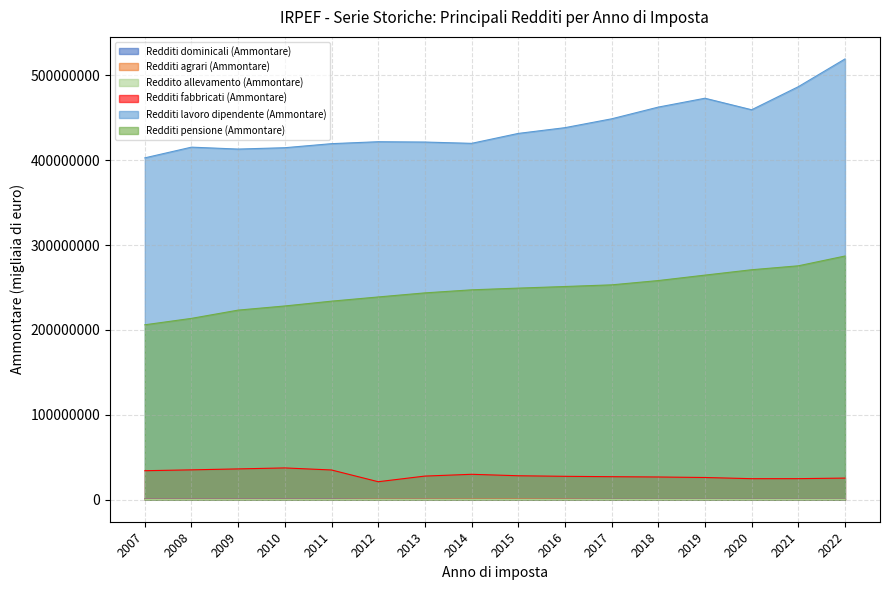

Reading right to left, extract all data points from this chart.

Redditi dominicali (Ammontare): 2022=611046.0	2021=615540.0	2020=620039.0	2019=624418.0	2018=631593.0	2017=631355.0	2016=921783.0	2015=588044.0	2014=543212.0	2013=773278.0	2012=598793.2	2011=1144232.0	2010=1148362.7	2009=1143615.3	2008=1137746.1	2007=1141847.2
Redditi agrari (Ammontare): 2022=459986.0	2021=464802.0	2020=466808.0	2019=478311.0	2018=487359.0	2017=498804.0	2016=808274.0	2015=842118.0	2014=773294.0	2013=766564.0	2012=680808.5	2011=677840.0	2010=687402.6	2009=687900.5	2008=688539.4	2007=692512.1
Reddito allevamento (Ammontare): 2022=255244.0	2021=206683.0	2020=165614.0	2019=197972.0	2018=196047.0	2017=182946.0	2016=170812.0	2015=162734.0	2014=154597.0	2013=141304.0	2012=139211.9	2011=123005.0	2010=114353.3	2009=110476.2	2008=108308.4	2007=103256.5
Redditi fabbricati (Ammontare): 2022=25446407.0	2021=24786823.0	2020=24755932.0	2019=26142652.0	2018=26743254.0	2017=27095403.0	2016=27531252.0	2015=28204762.0	2014=29915642.0	2013=27810778.0	2012=21171722.6	2011=35000761.0	2010=37415631.7	2009=36269890.3	2008=35152019.4	2007=34138841.5
Redditi lavoro dipendente (Ammontare): 2022=519200666.0	2021=486509387.0	2020=459335494.0	2019=472907120.0	2018=462460643.0	2017=448654407.0	2016=438230847.0	2015=431456166.0	2014=419757936.0	2013=421295618.0	2012=421676591.0	2011=419383885.0	2010=414624440.0	2009=413021462.4	2008=415277903.1	2007=402655800.6
Redditi pensione (Ammontare): 2022=287046713.0	2021=275515573.0	2020=270874518.0	2019=264544593.0	2018=258138456.0	2017=253073382.0	2016=251116116.0	2015=249226307.0	2014=247211969.0	2013=243617069.0	2012=238810185.7	2011=233863552.0	2010=228200053.9	2009=223324142.7	2008=213594559.8	2007=206024343.5